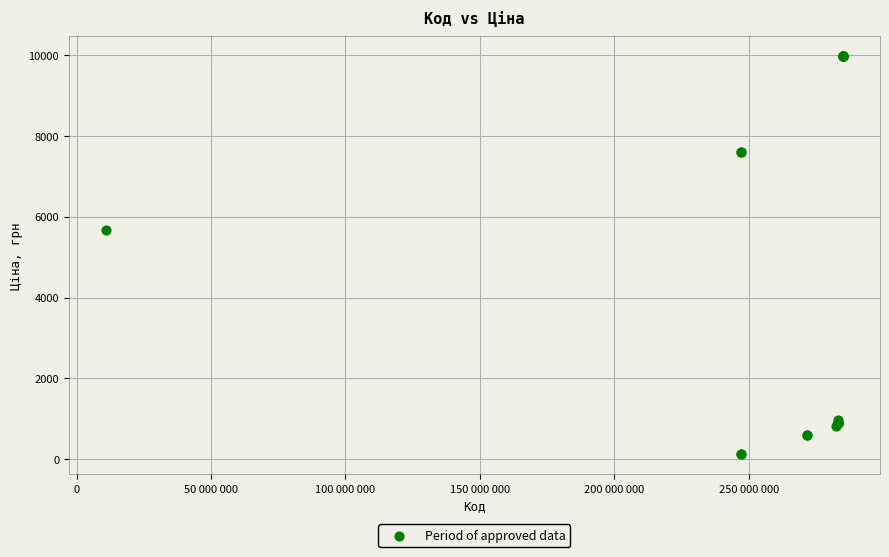

What Y value in the scatter plot is closest to 5044?

5673.8